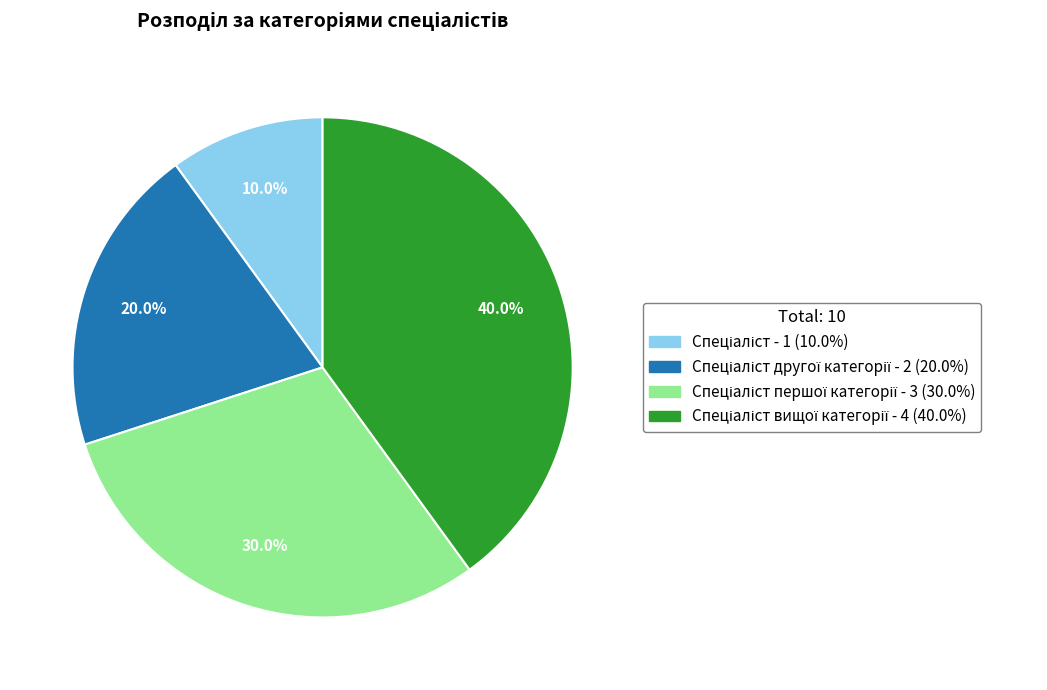

Is there any slice that represents more than half of the pie?

No